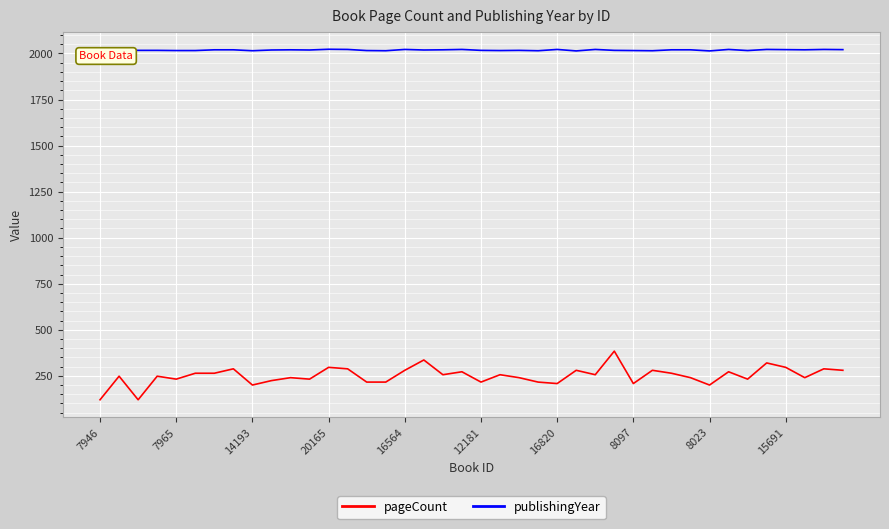

Which series has the largest total across all categories?

publishingYear